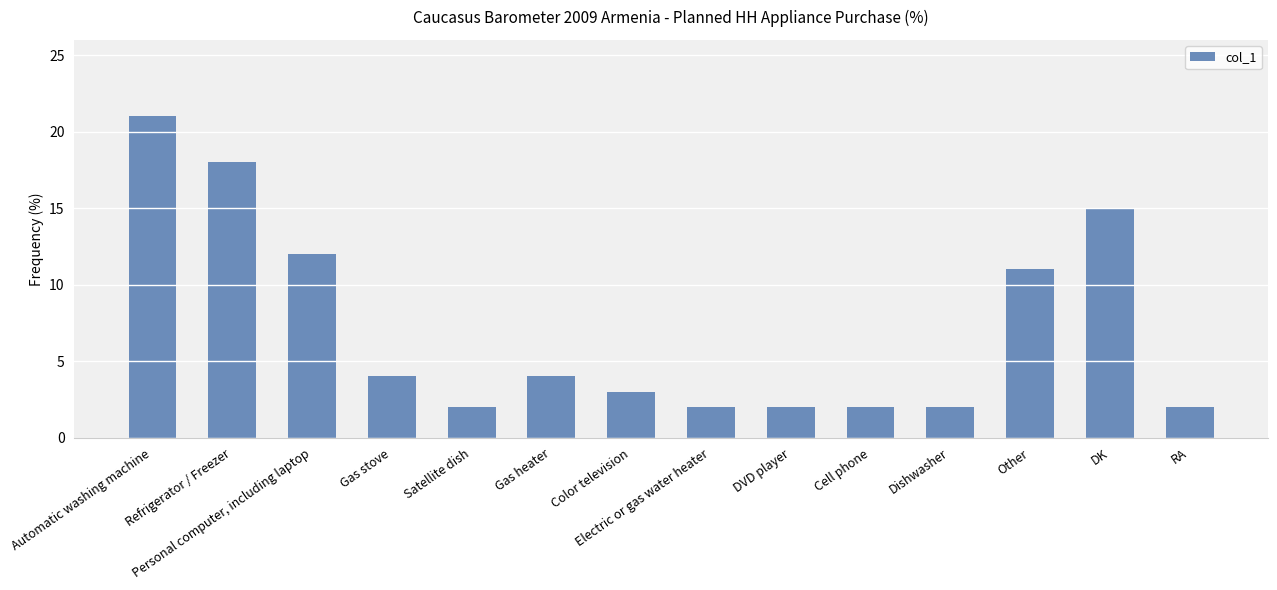

What value does the data have at Personal computer, including laptop, to the nearest 10?

10